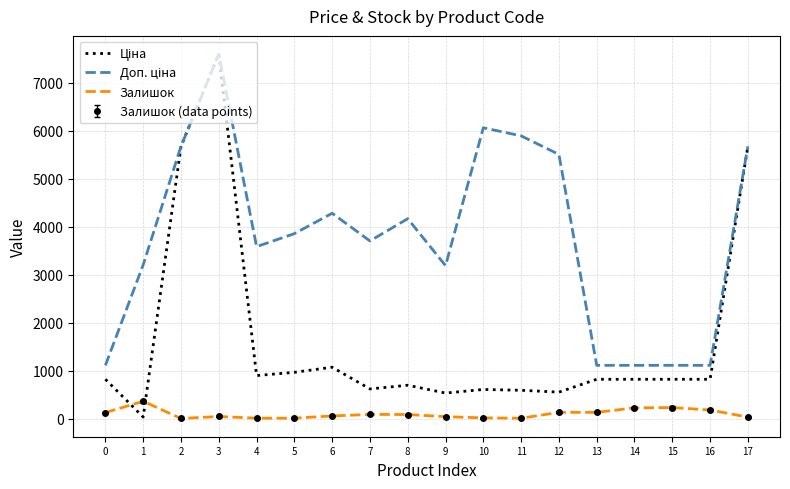

Which category has the lowest value in the Залишок series?

2